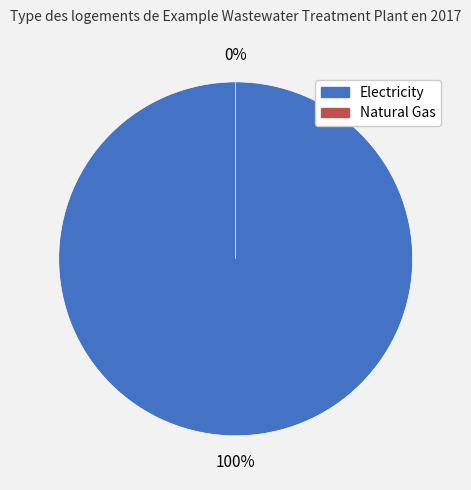

How many slices are in this pie chart?

2